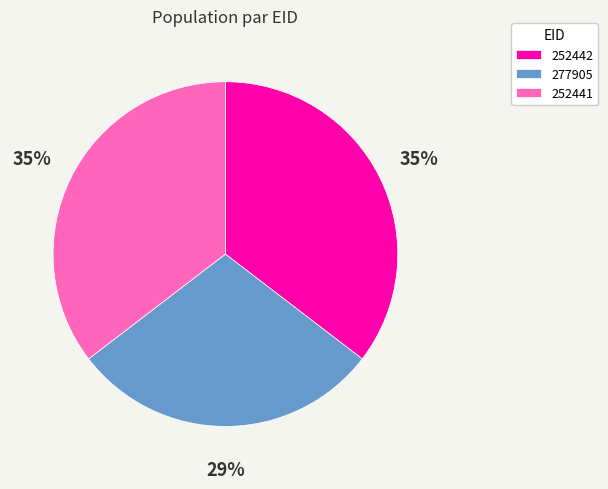

How many slices are in this pie chart?

3